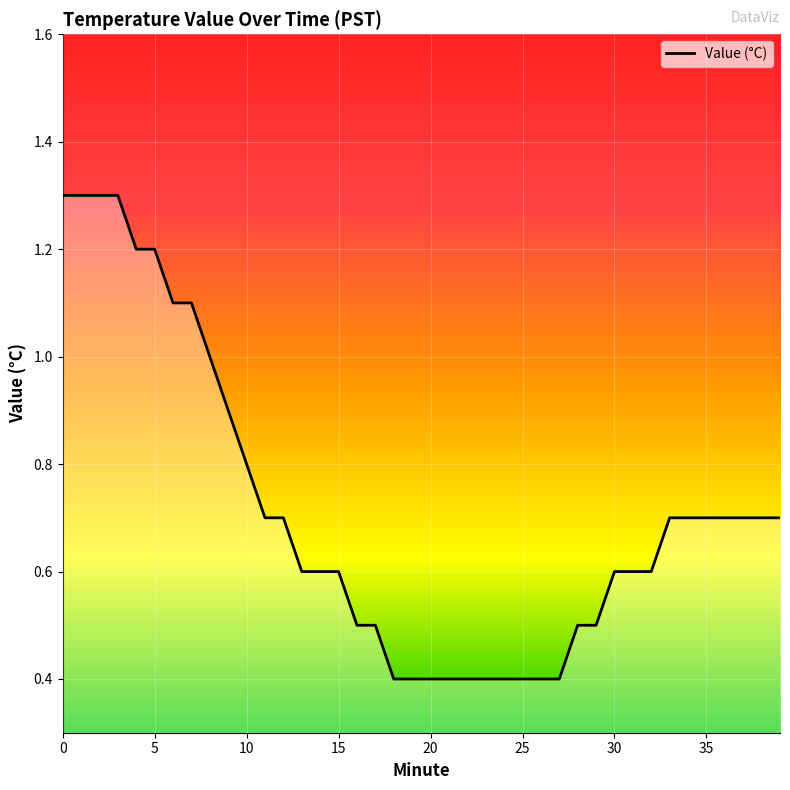

How many lines are shown in the chart?

1